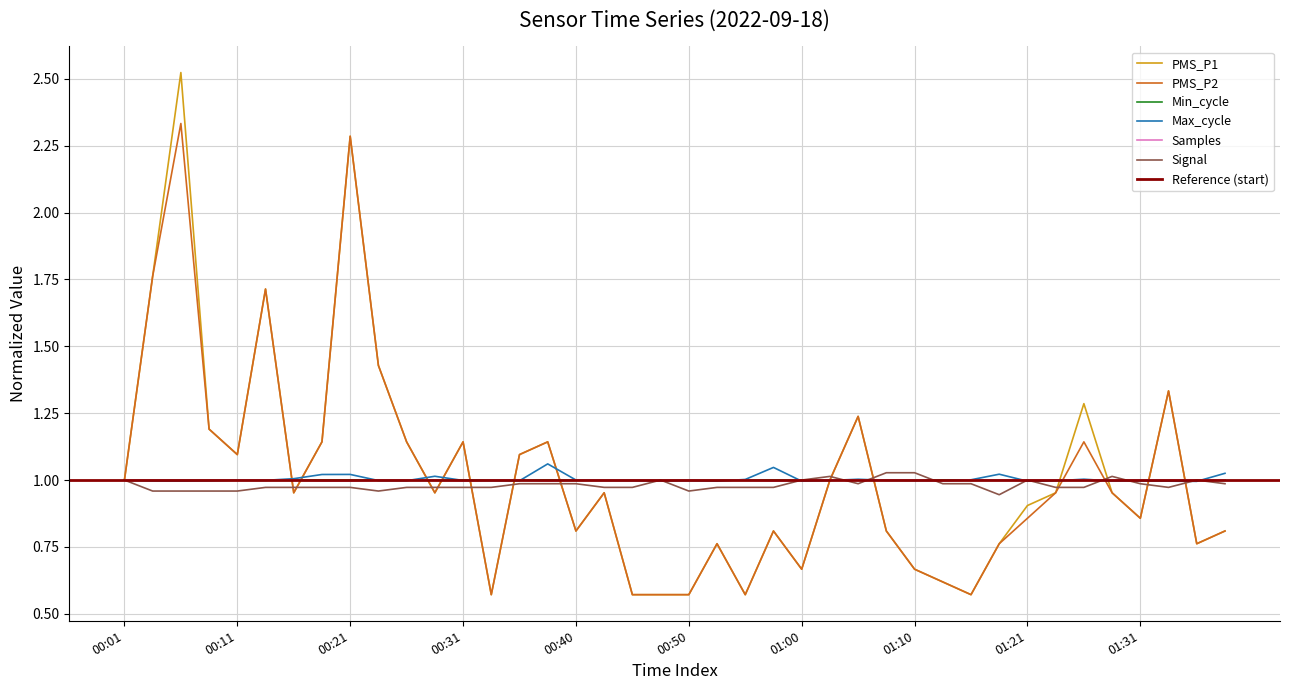

Is it true that PMS_P1 equals 0.7 at 01:00?

True